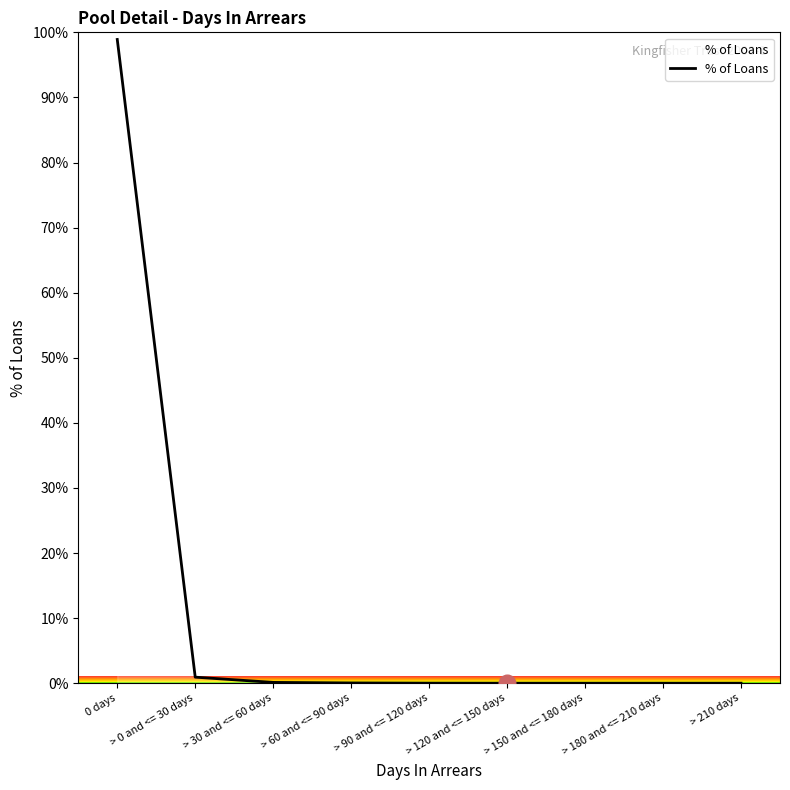

Read the value at > 30 and <= 60 days.

0.1